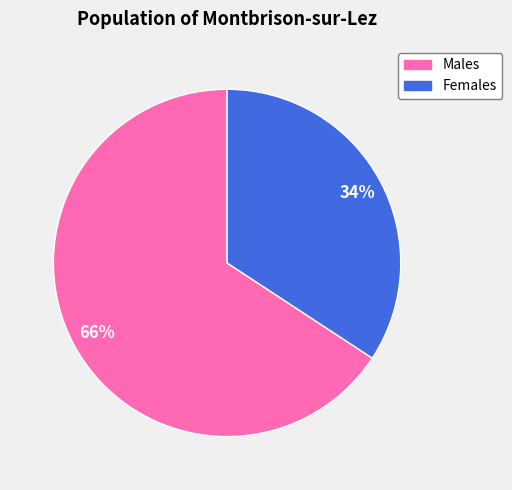

To the nearest percent, what is the difference between the largest and smallest slice percentages?

32%